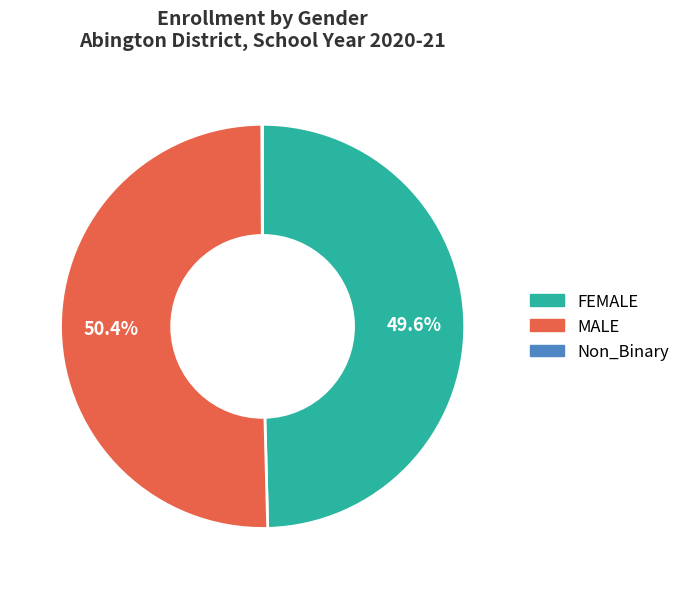

How much of the chart is everything except FEMALE?

50.4%